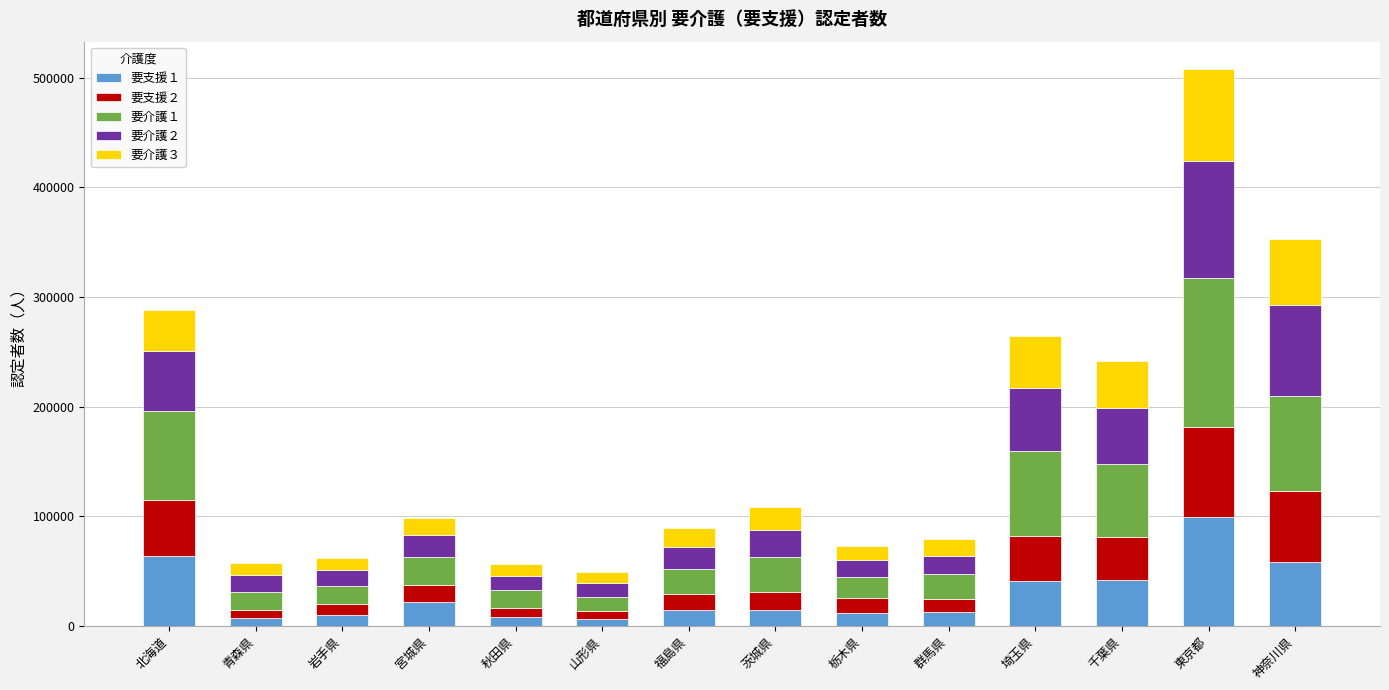

How many data points in 要支援１ are less than 14742?

7